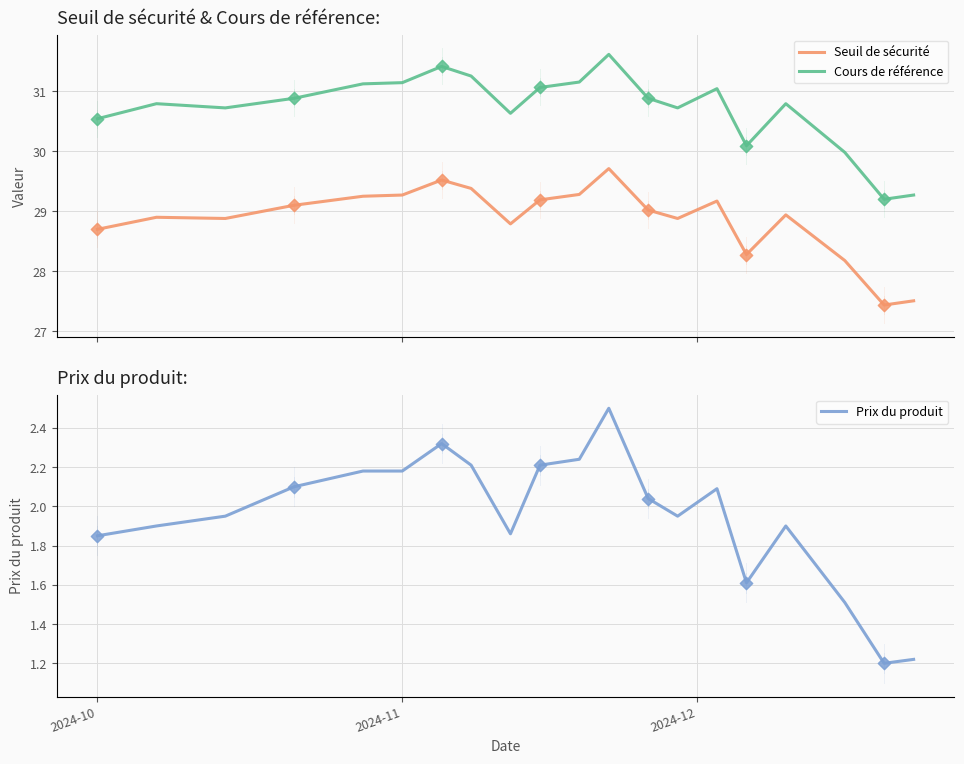

Which series contains the highest Y value?

Cours de référence